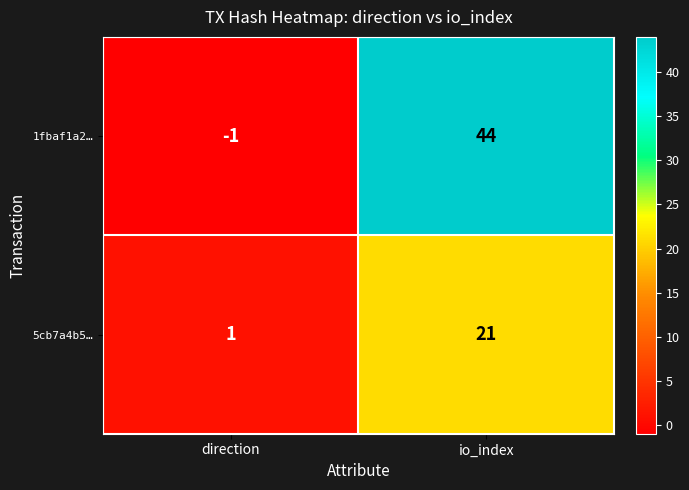

Which category has the lowest value in the 5cb7a4b5… series?

direction